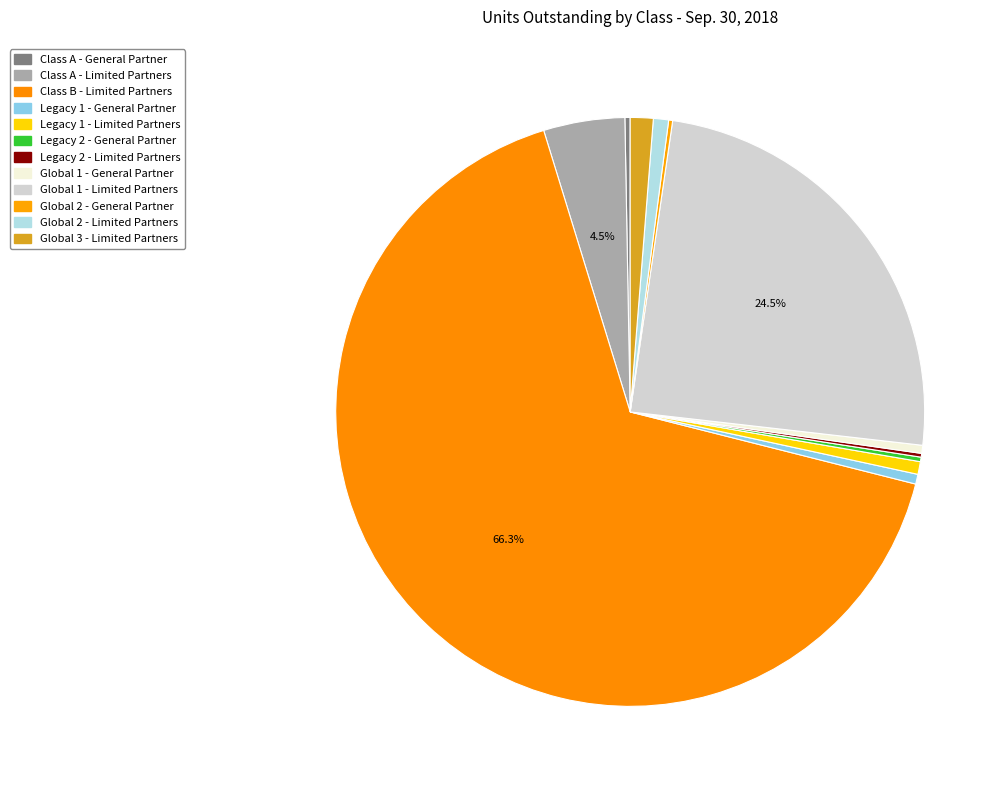

To the nearest percent, what is the difference between the largest and smallest slice percentages?

66%